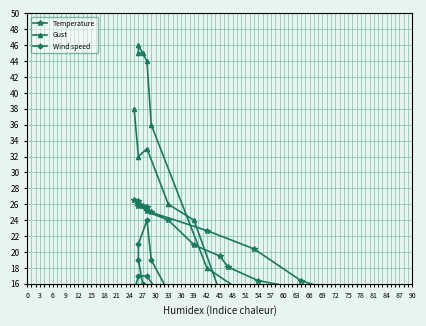

What is the value of the Gust point at the 4th from the left?

44.0